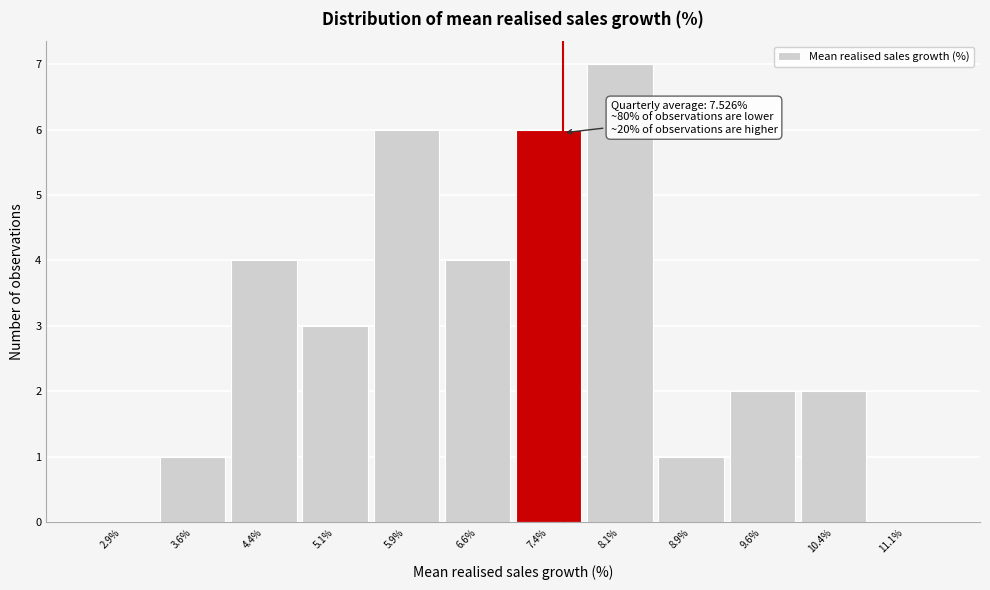

Which range on the x-axis has the tallest bar?

7.75 to 8.50